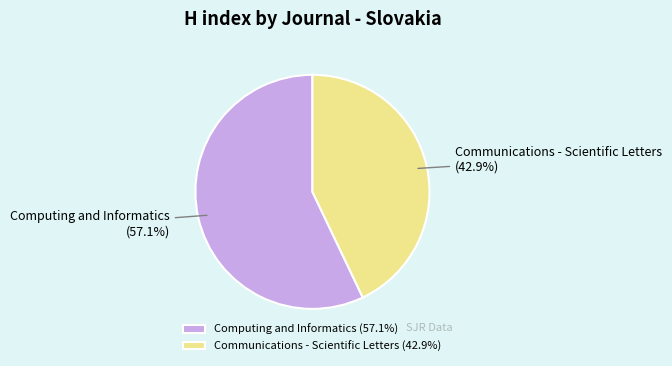

Which category has the smallest portion of the pie?

Communications - Scientific Letters